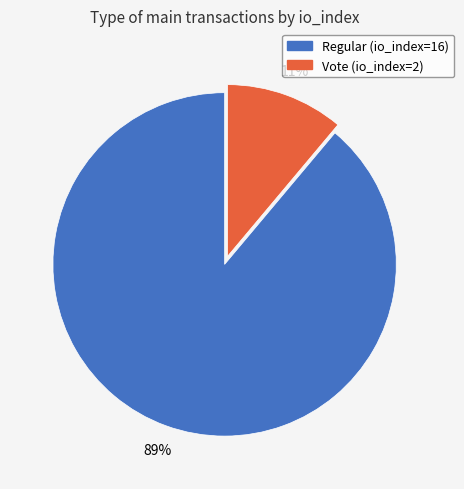

What percentage is the Regular (io_index=16) slice, to the nearest percent?

89%